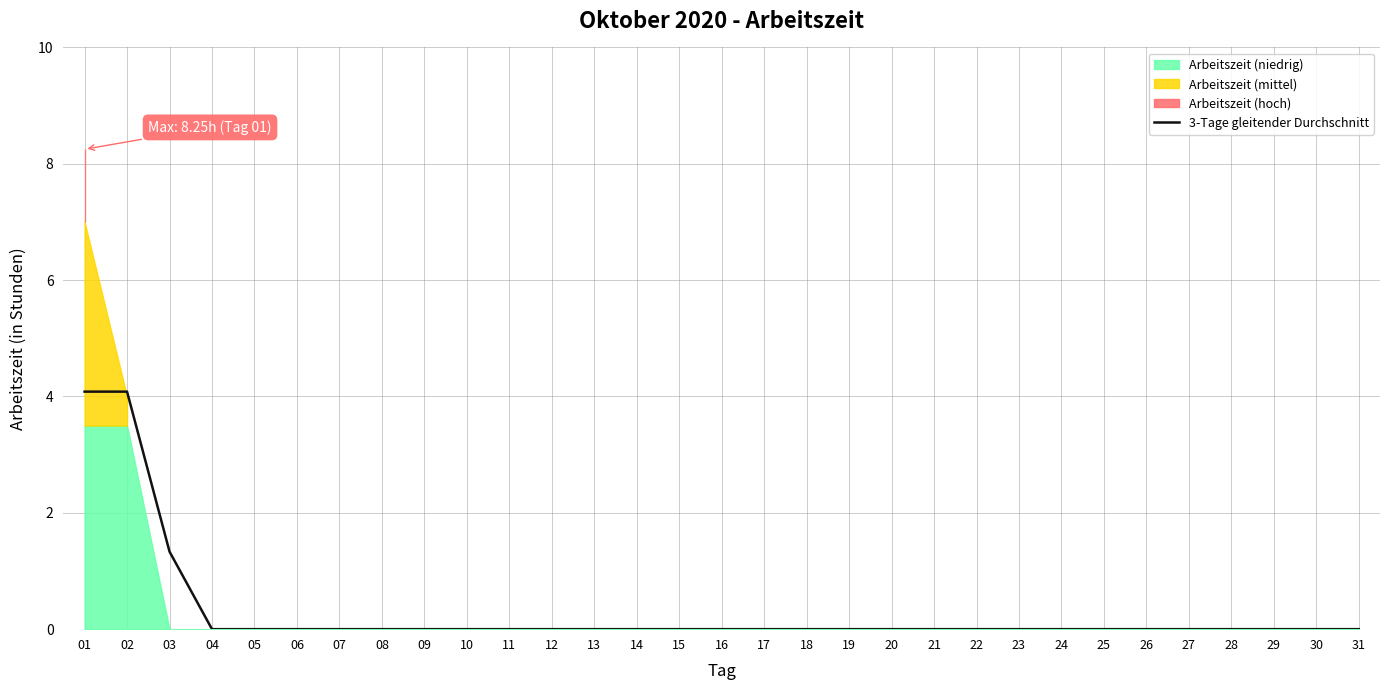

Reading left to right, transcribe all the data shown in this chart.

01=4.1	02=4.1	03=1.3	04=0.0	05=0.0	06=0.0	07=0.0	08=0.0	09=0.0	10=0.0	11=0.0	12=0.0	13=0.0	14=0.0	15=0.0	16=0.0	17=0.0	18=0.0	19=0.0	20=0.0	21=0.0	22=0.0	23=0.0	24=0.0	25=0.0	26=0.0	27=0.0	28=0.0	29=0.0	30=0.0	31=0.0